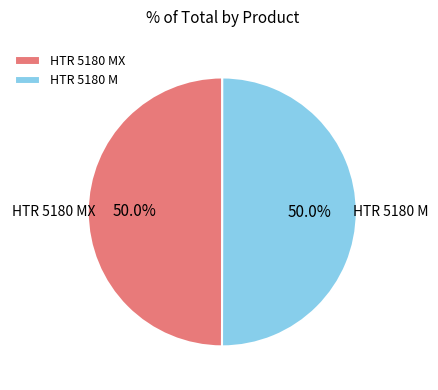

What percentage is NOT represented by HTR 5180 M?

50.0%